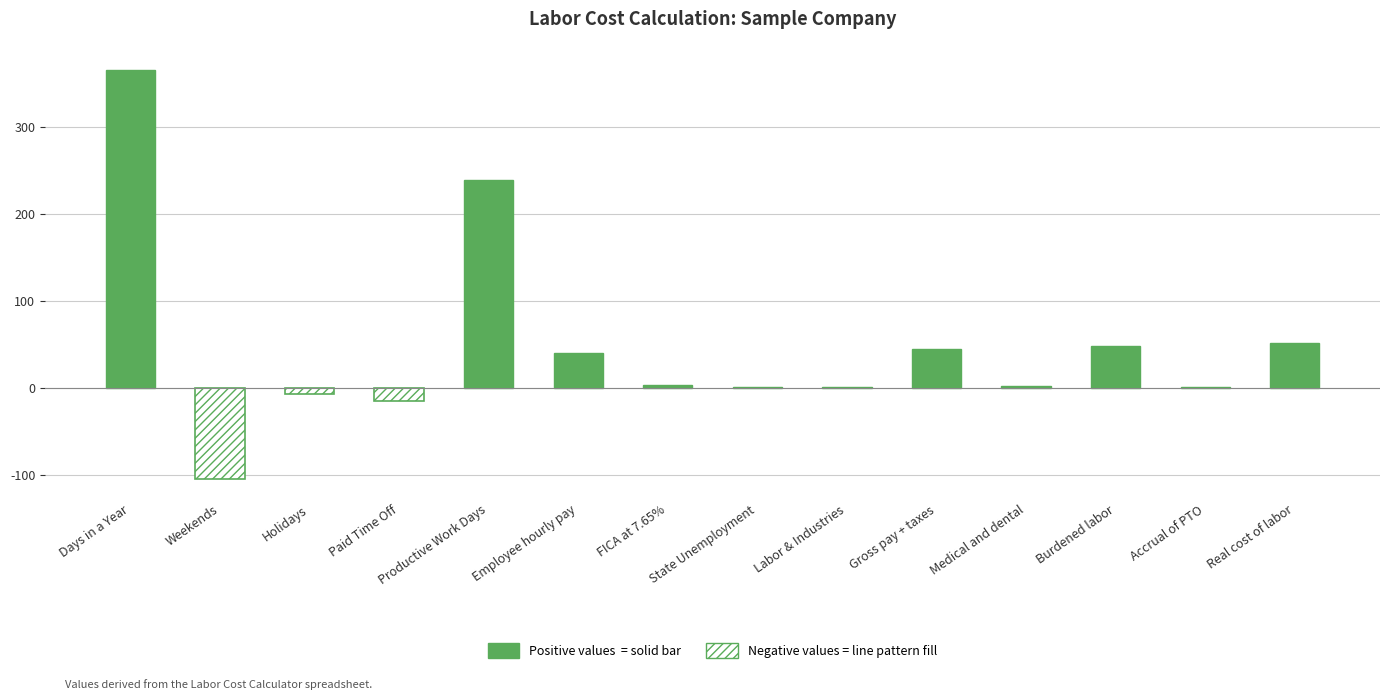

True or false: the data shows -104.0 at Weekends.

True